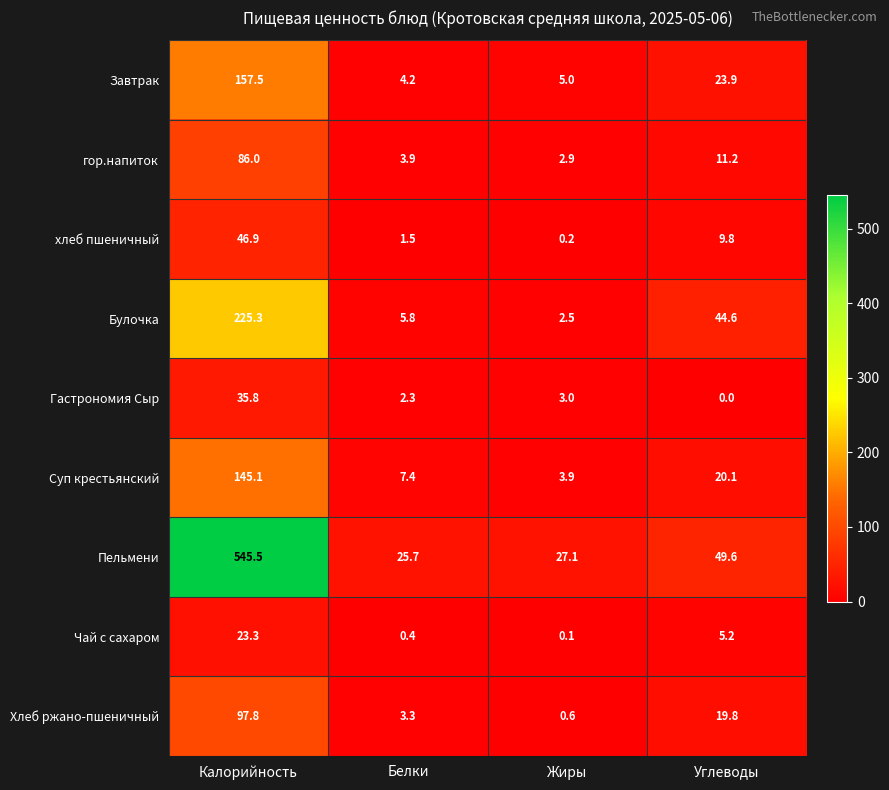

The value of Гастрономия Сыр at Белки is 3.0. True or false?

False